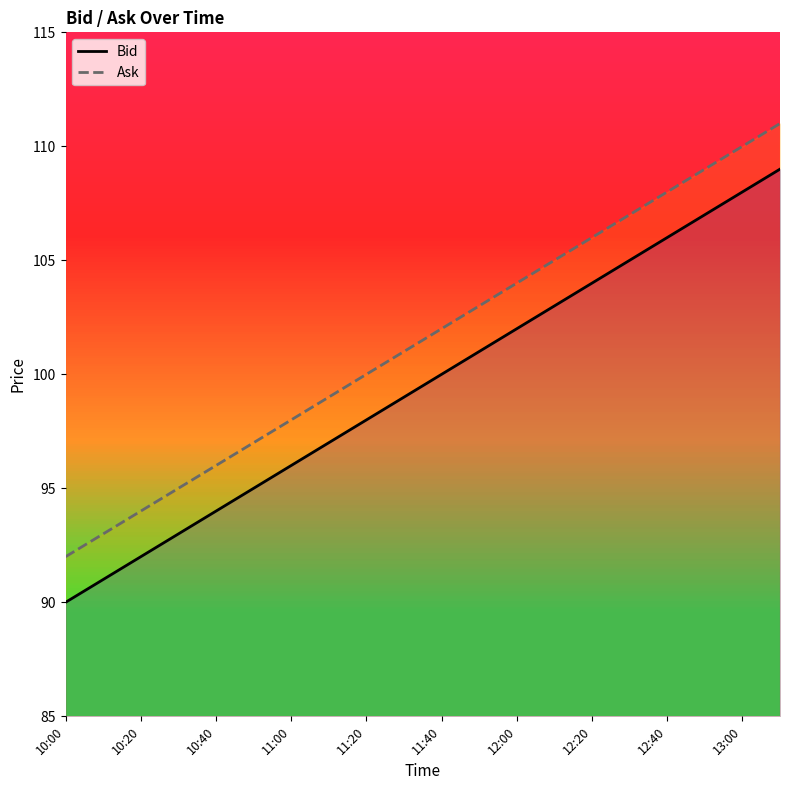

True or false: Bid and Ask cross at least once.

False